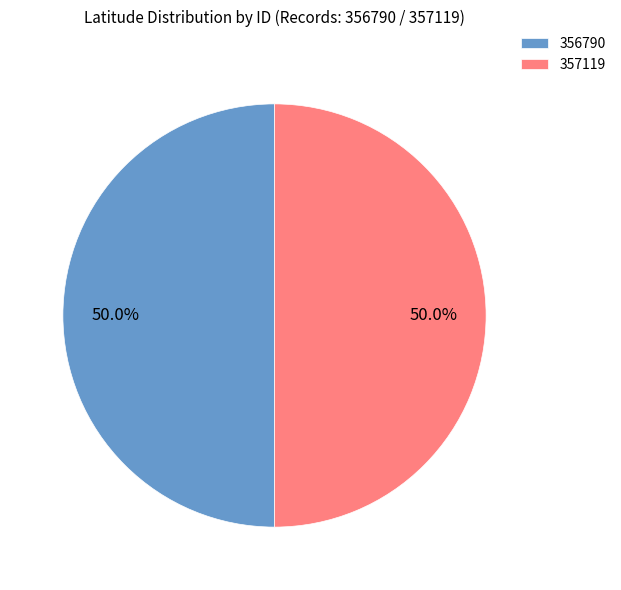

To the nearest percent, what portion does 357119 represent?

50%